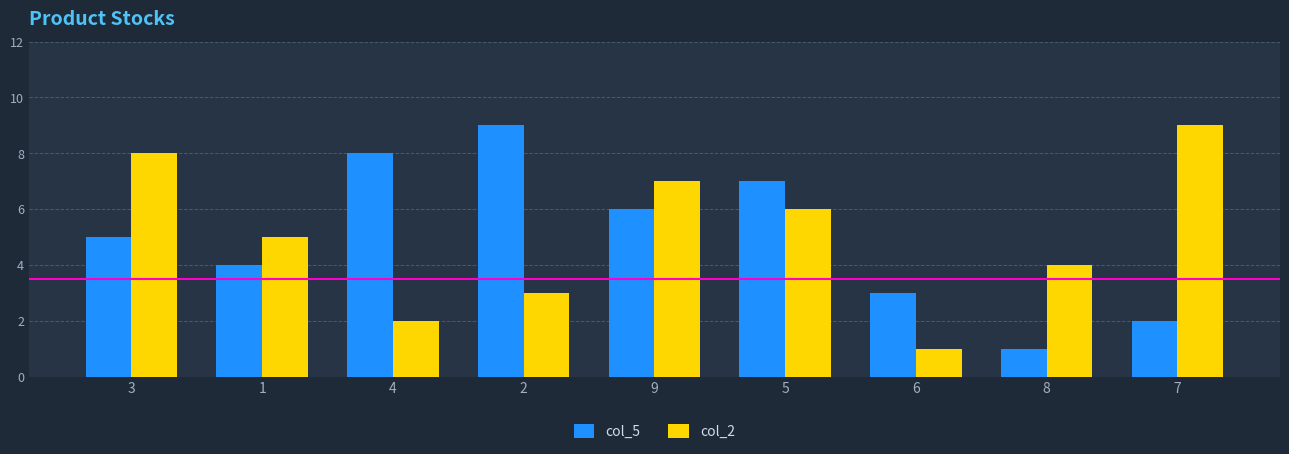

How many groups of bars are there?

9